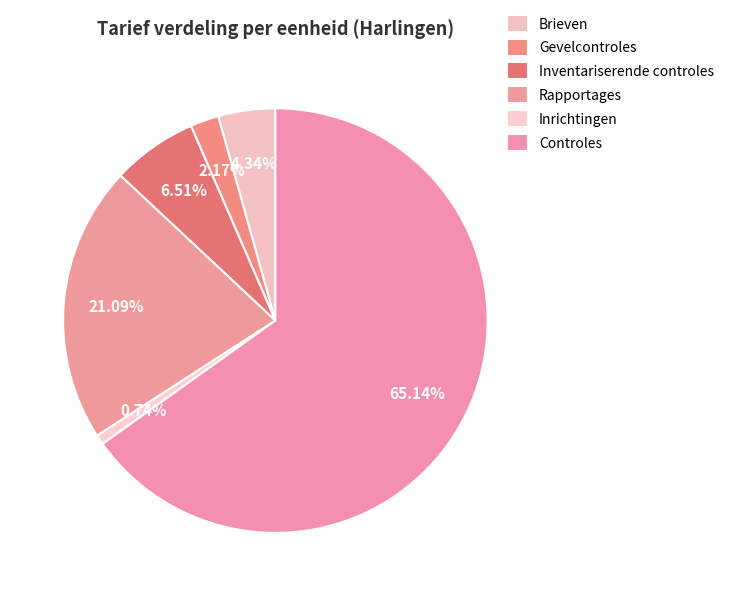

Which category accounts for the majority?

Controles